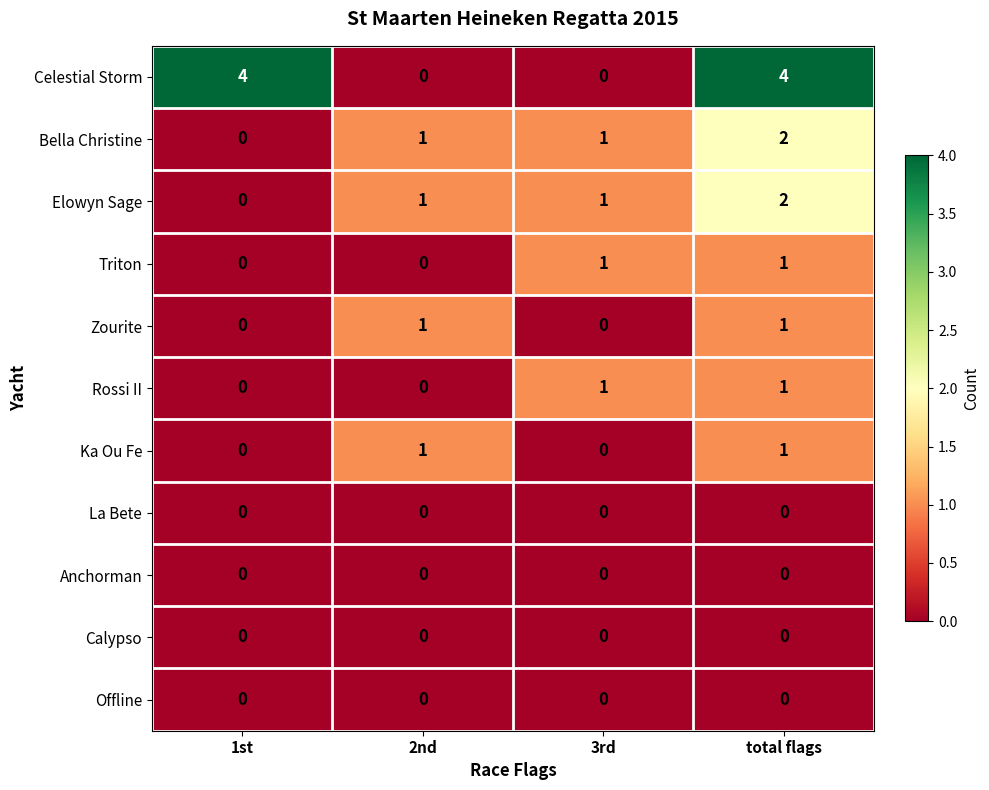

True or false: Offline has a value of 0 at 1st.

True